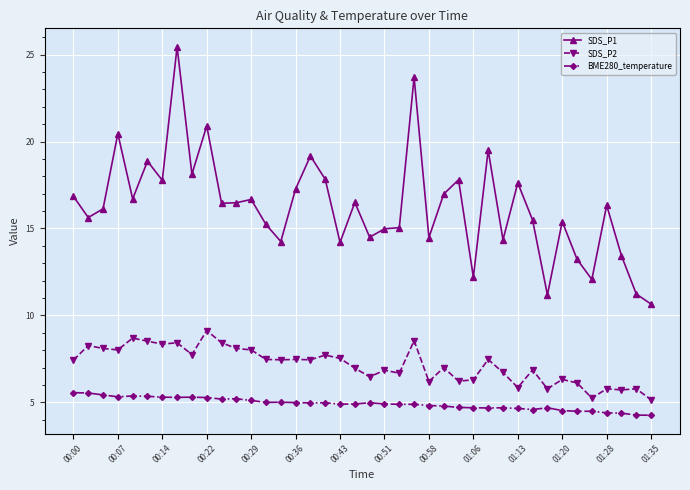

What is the lowest value of the SDS_P2 series?

5.2